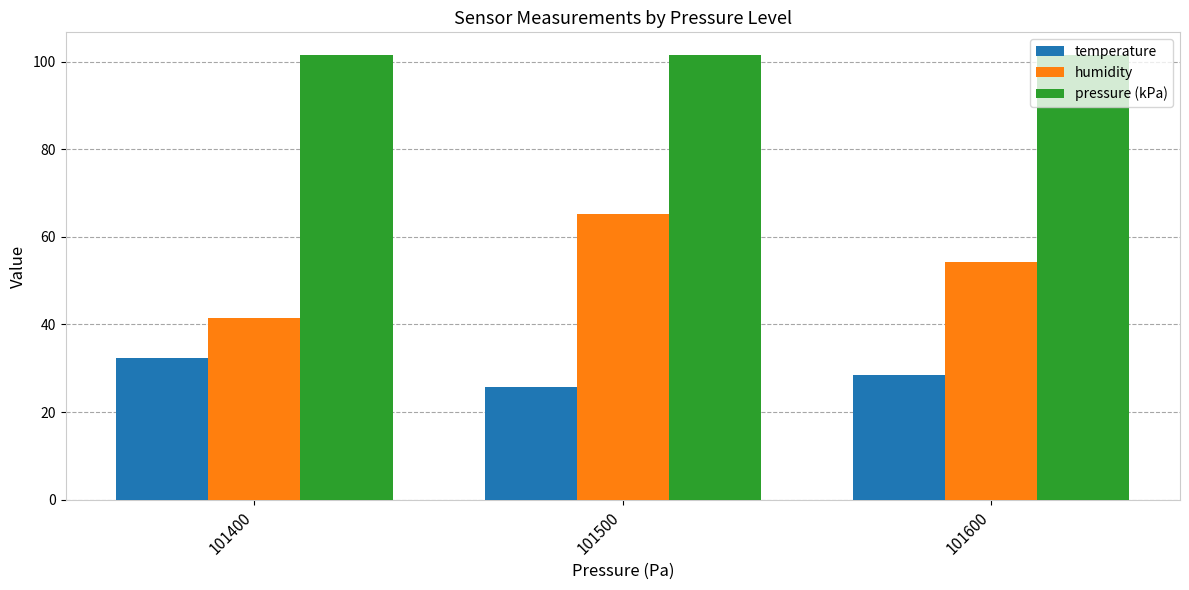

Read the pressure (kPa) value at 101500.

101.5